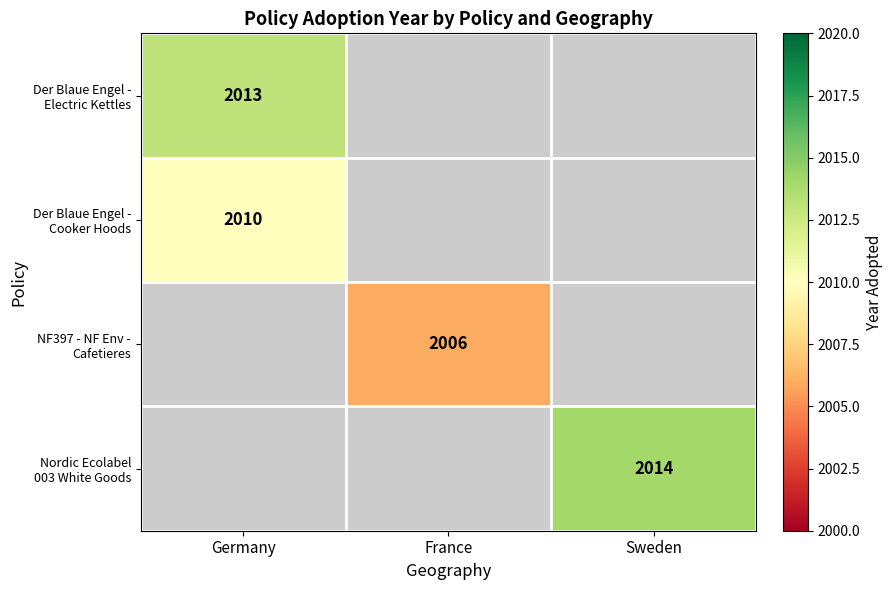

How many positive values does the NF397 - NF Env - Cafetieres series have?

1